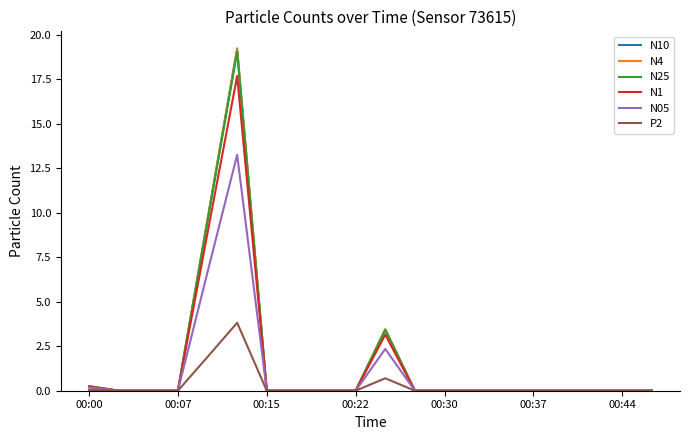

Which series has the largest range (max minus min)?

N10